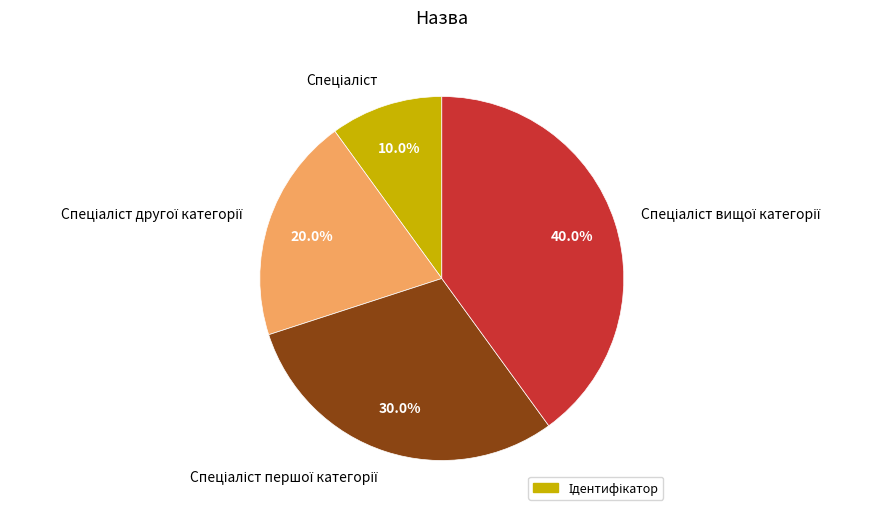

Count the number of slices in the pie.

4